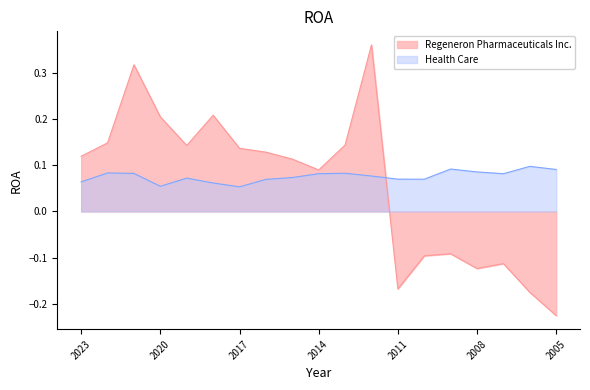

How many lines are shown in the chart?

2